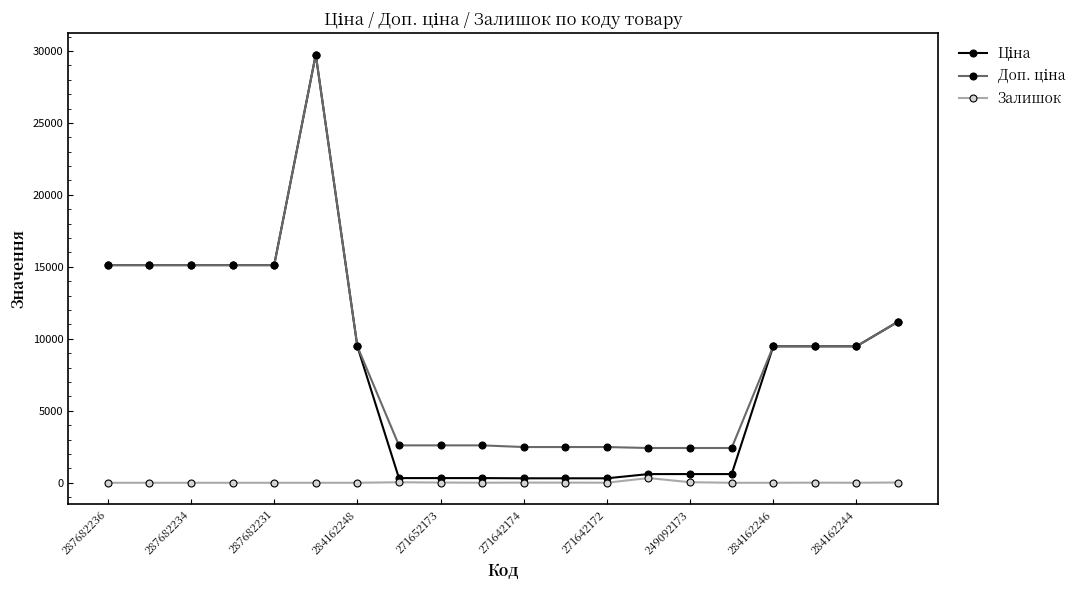

At how many categories does at least one series exceed 6757?

11